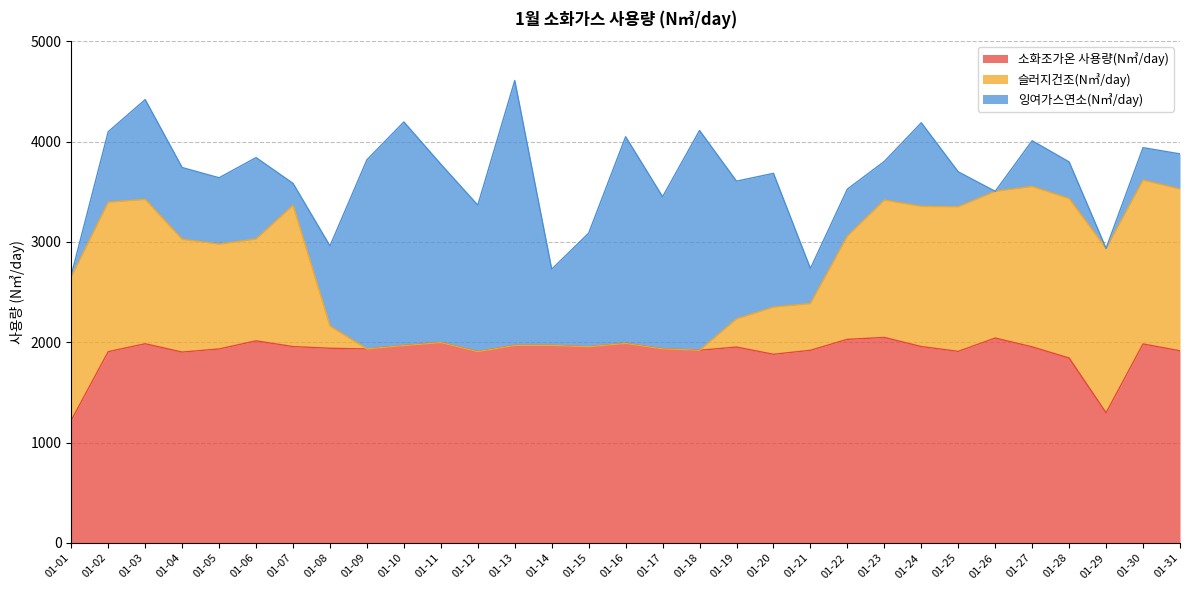

What is the sum of the 소화조가온 사용량(N㎥/day) values at 01-13 and 01-03?

3953